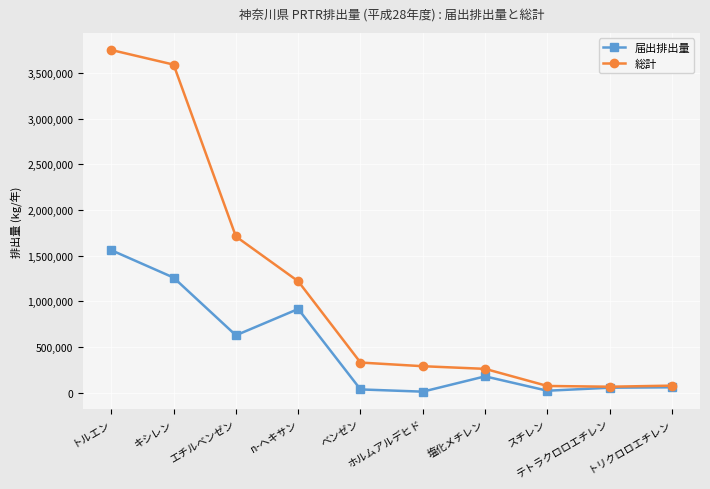

The 総計 series shows 605913 at n-ヘキサン. True or false?

False